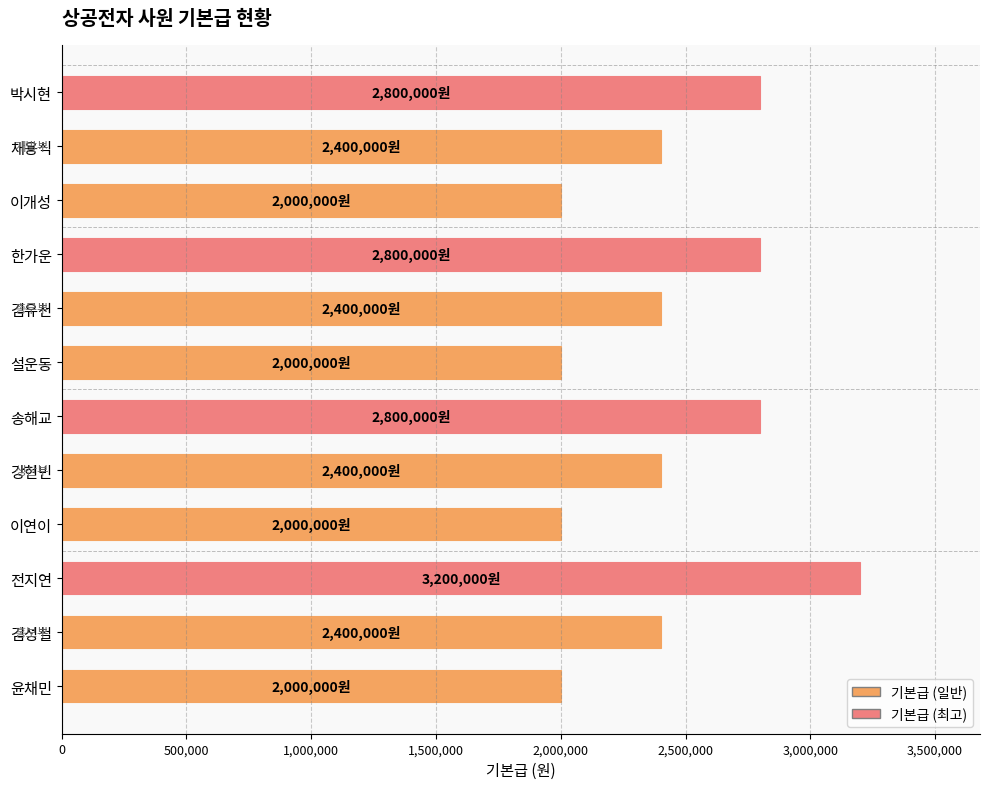

How many categories are shown in the chart?

12